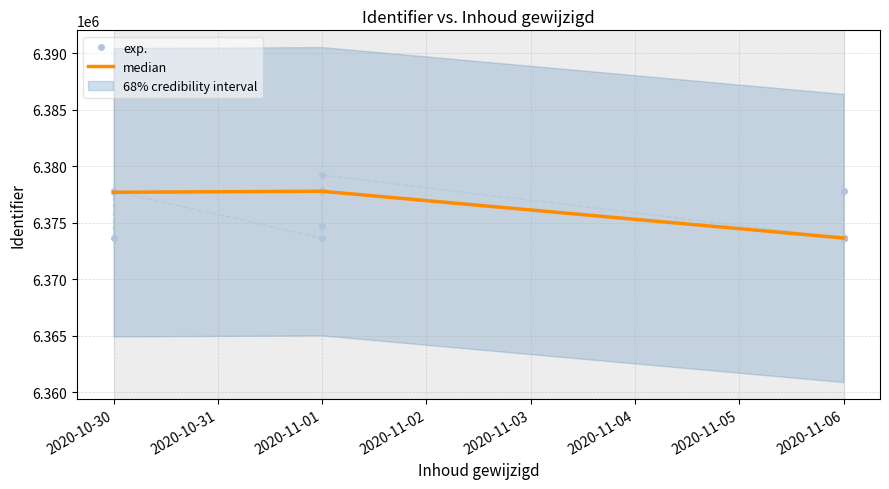

Reading left to right, extract all data points from this chart.

6377705	6377794	6373658